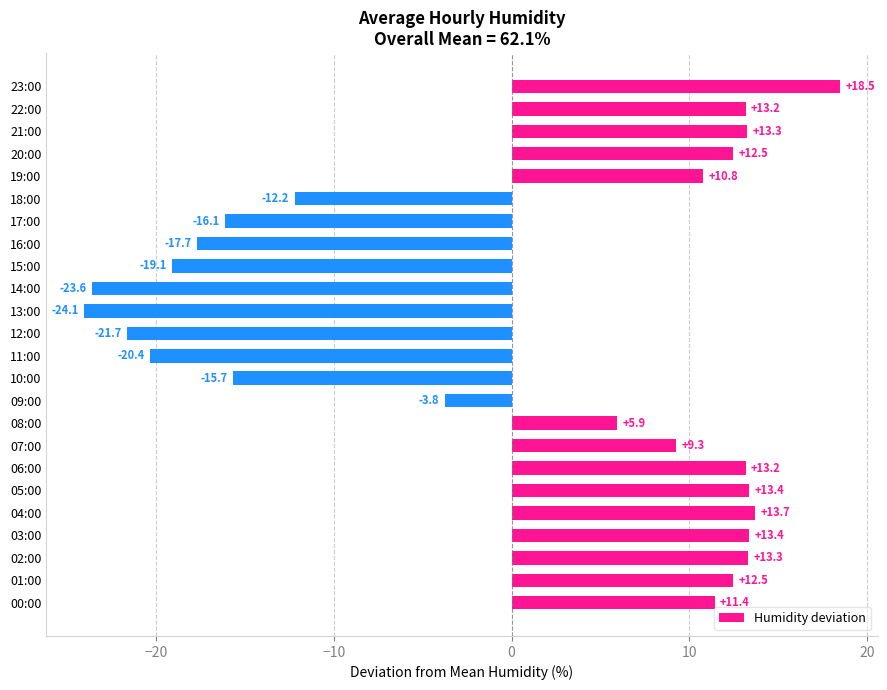

Which has a higher value, 23:00 or 06:00?

23:00